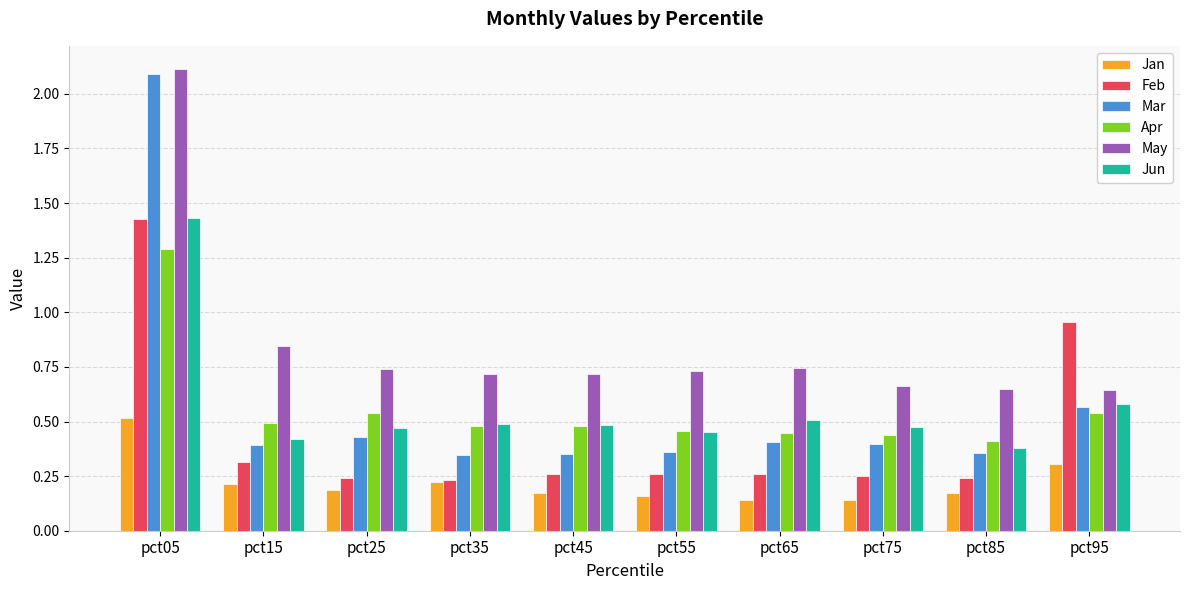

What is the maximum value for Mar?

2.1